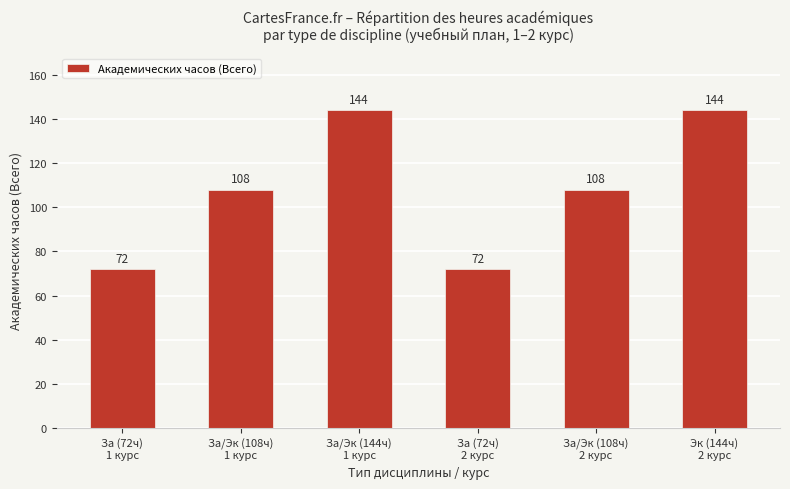

True or false: the data shows 214 at Эк (144ч)
2 курс.

False